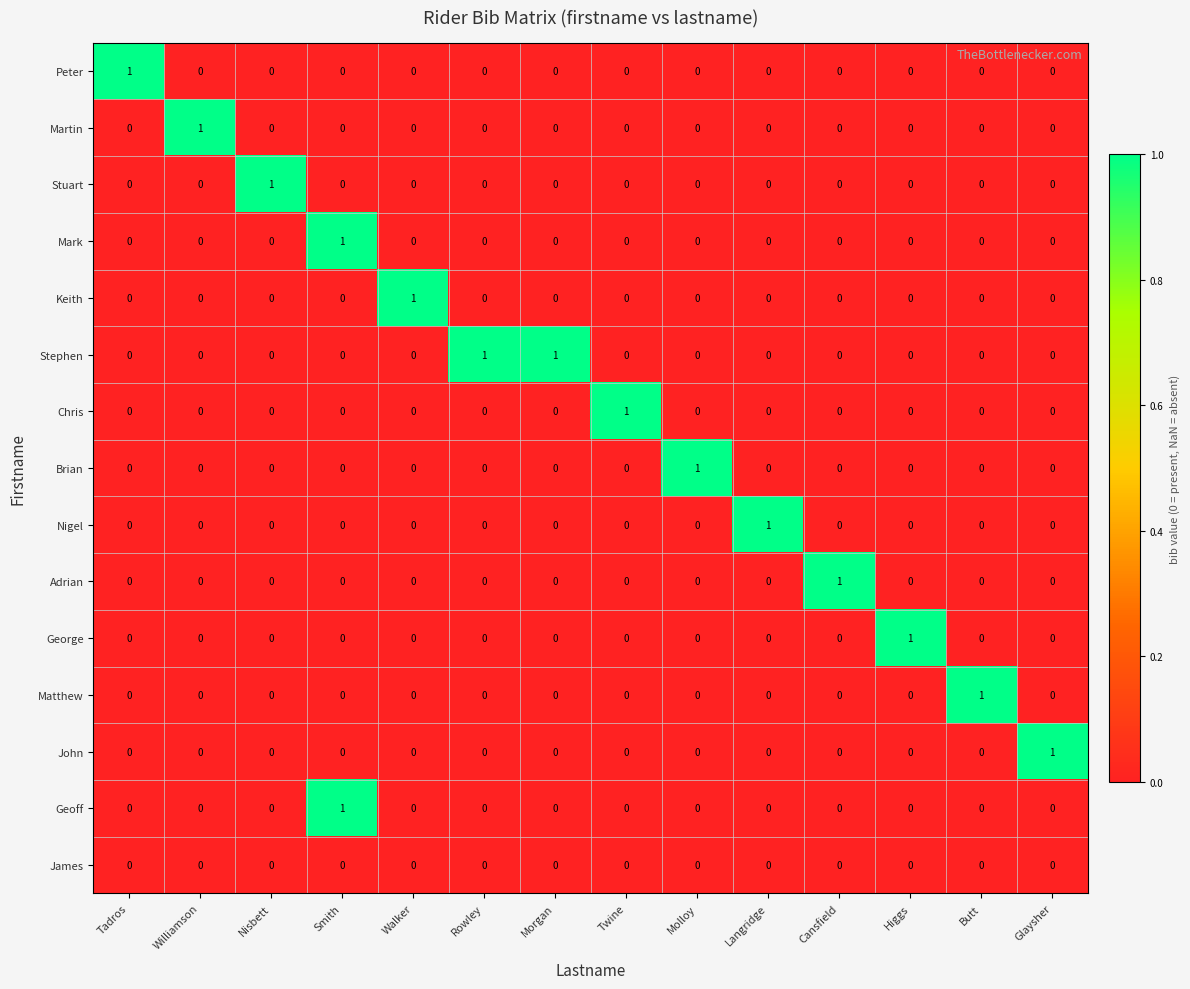

At which category is the sum across all series the highest?

Smith